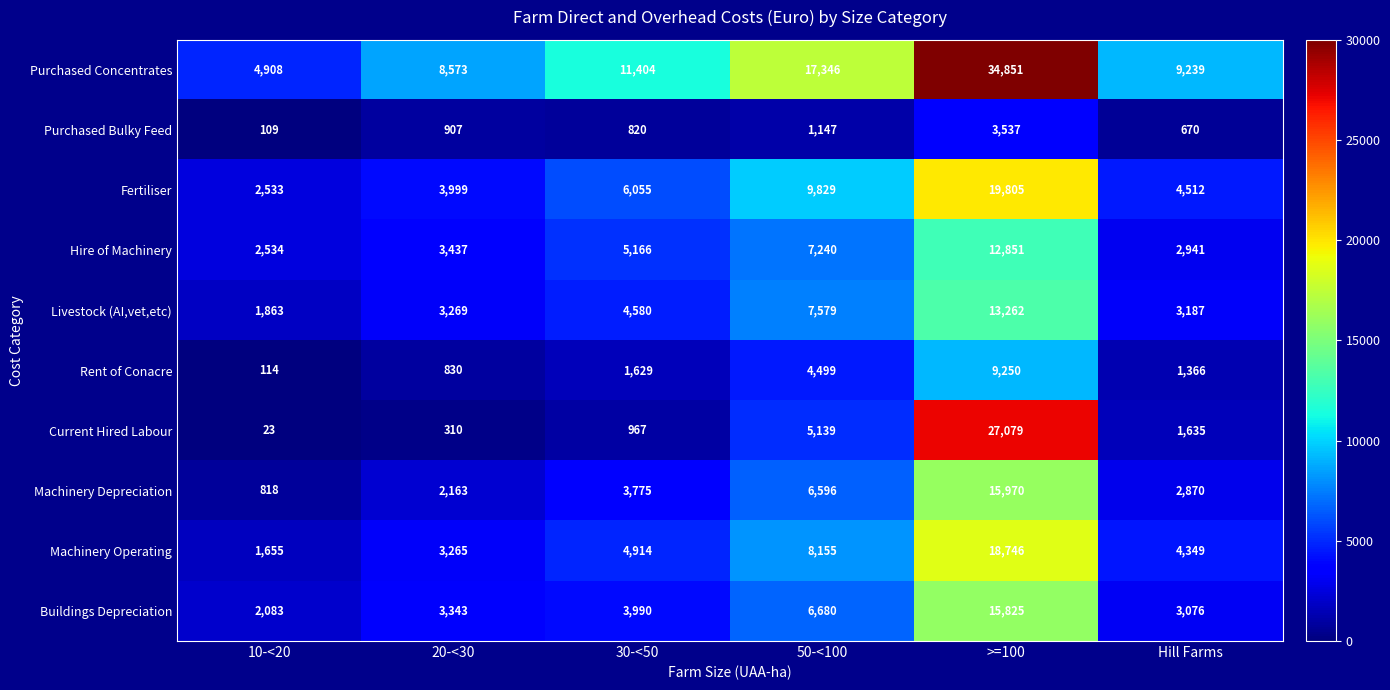

What is the difference between the highest and lowest values at 50-<100?

16199